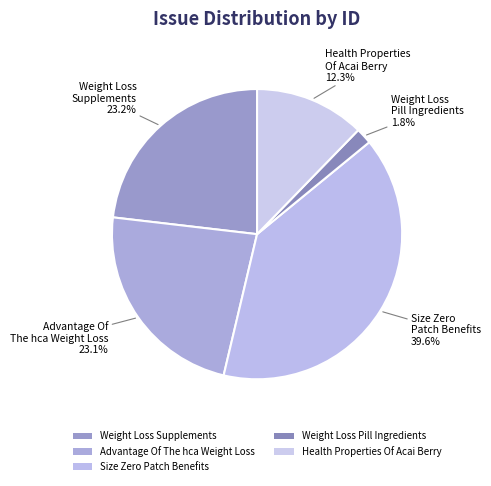

To the nearest percent, what is the combined percentage of Advantage Of The hca Weight Loss and Size Zero Patch Benefits?

63%